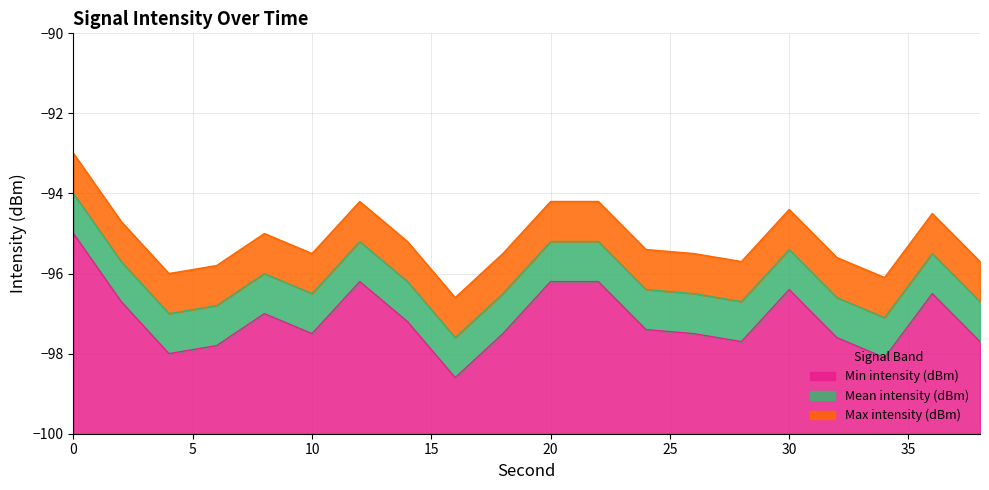

Between 12 and 28, which series saw the biggest shift?

Min intensity (dBm)